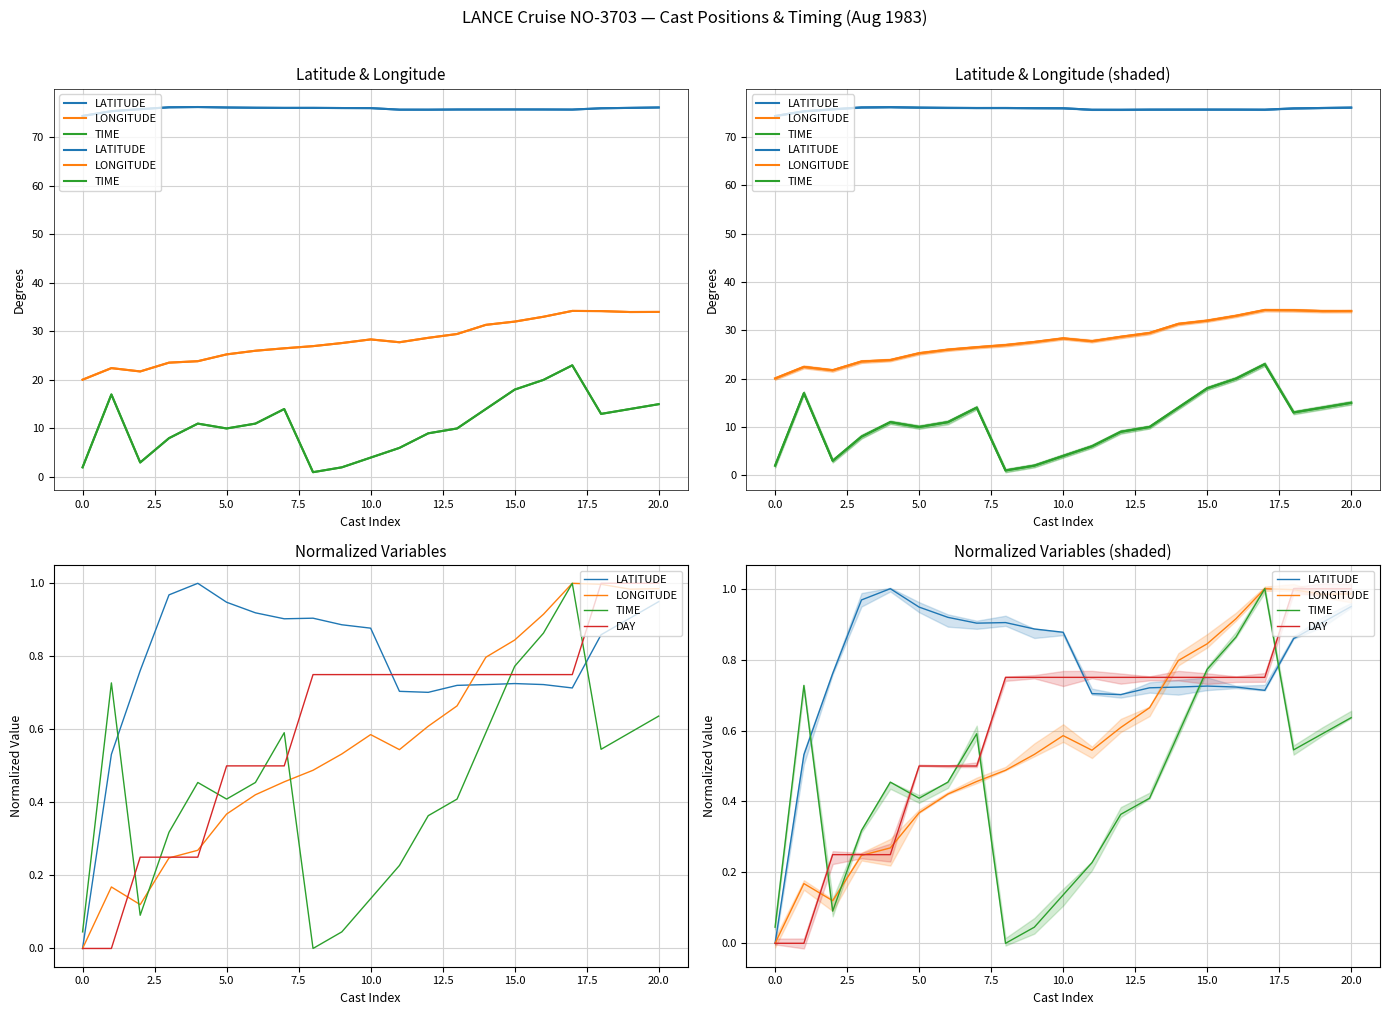

How many interior local valleys does the LATITUDE series have?

3